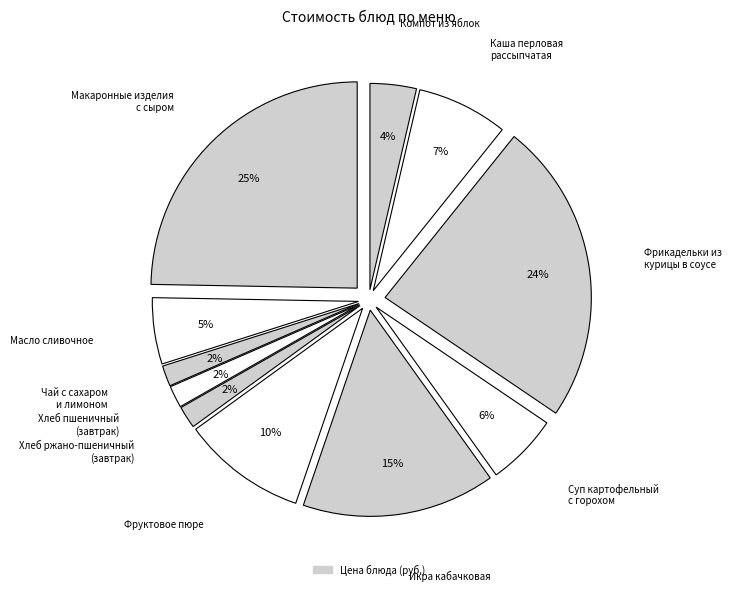

The Суп картофельный с бобовыми горохом slice represents 15% of the pie. True or false?

False